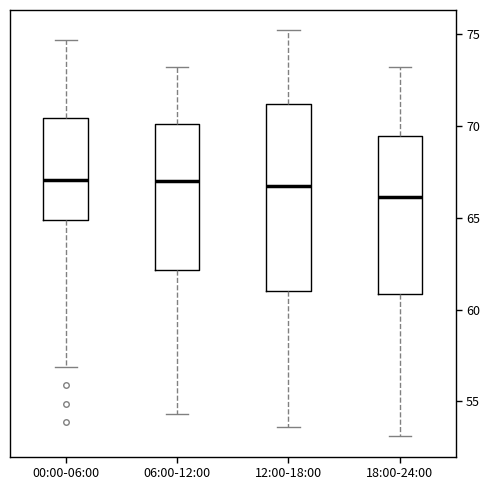

Reading left to right, read every box against the y-axis: the position of its median line, the range the box covers, and the ends of its whiskers. The values are not printed on the chart, so give them approximately, as read against the axis.

00:00-06:00: median 67.0, box 65.0 to 70.5, whiskers 57.0 to 74.5
06:00-12:00: median 67.0, box 62.0 to 70.0, whiskers 54.5 to 73.0
12:00-18:00: median 66.5, box 61.0 to 71.0, whiskers 53.5 to 75.0
18:00-24:00: median 66.0, box 61.0 to 69.5, whiskers 53.0 to 73.0